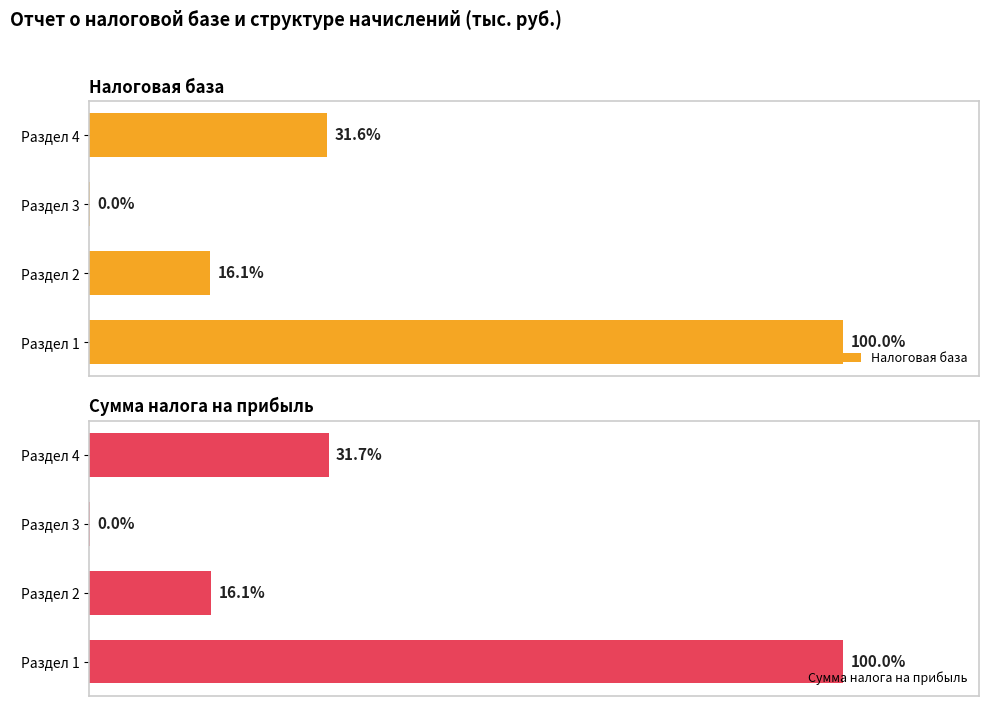

True or false: Налоговая база has a value of 4056584 at 1.

False